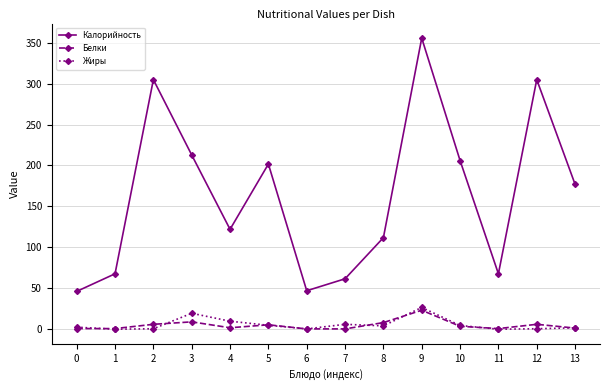

True or false: Белки and Калорийность intersect in this chart.

False